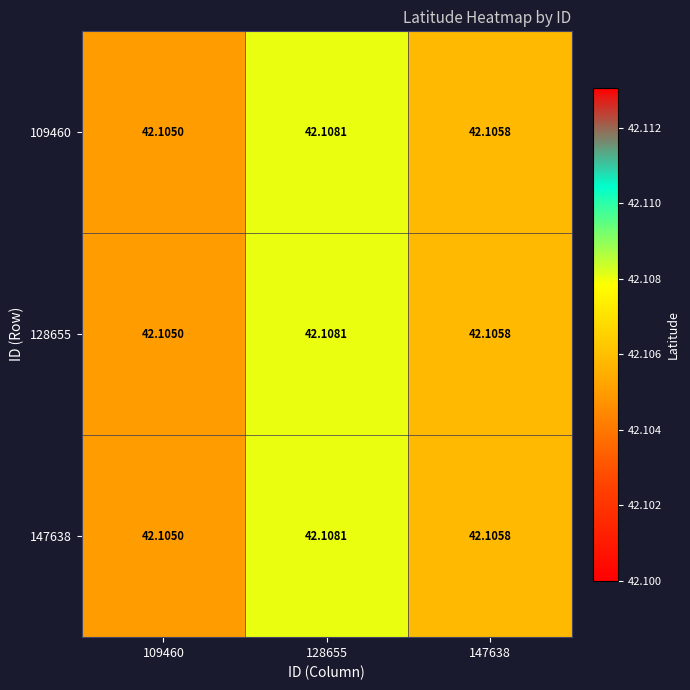

What is the greatest value displayed?

42.1